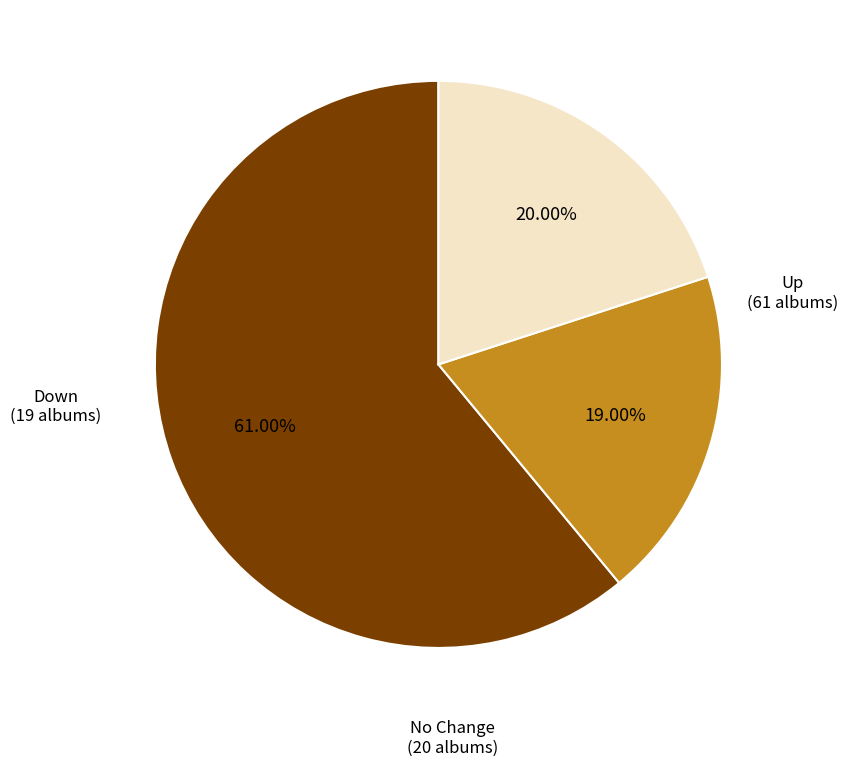

Rank the categories by value from lowest to highest.

Down, No Change, Up